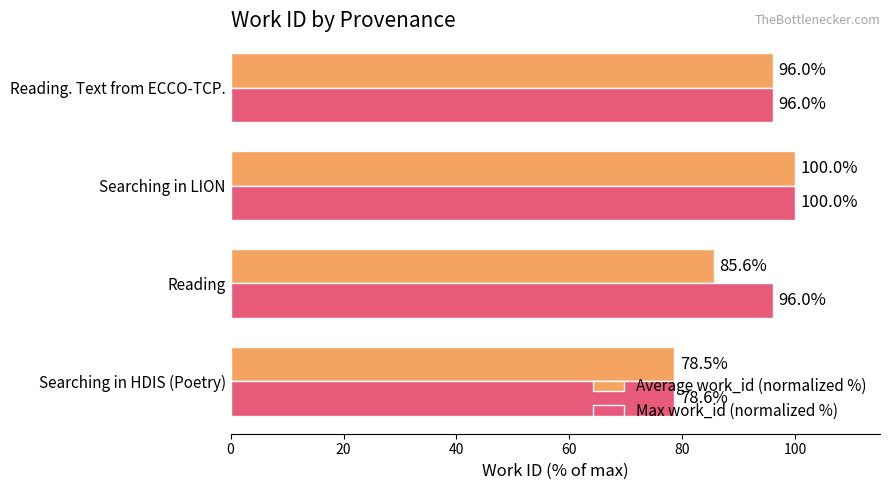

What value does the Average work_id (normalized %) series have at Searching in LION?

100.0